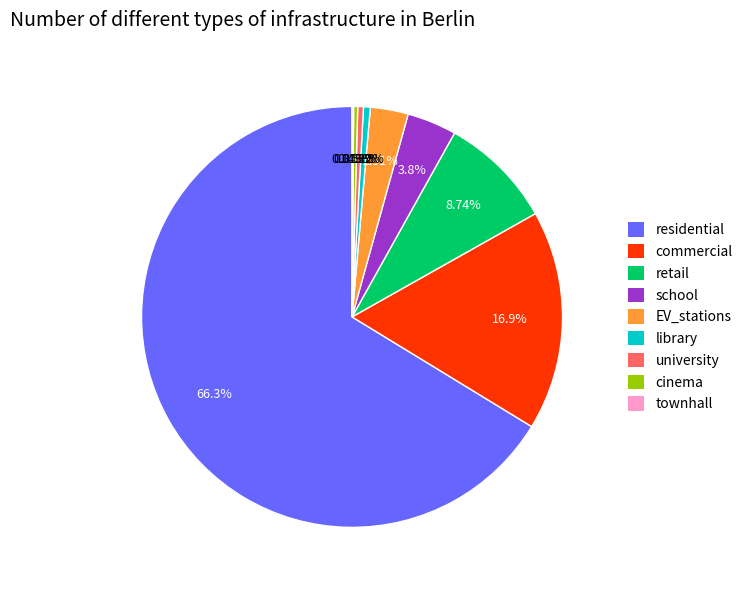

To the nearest percent, what is the average slice percentage?

11%